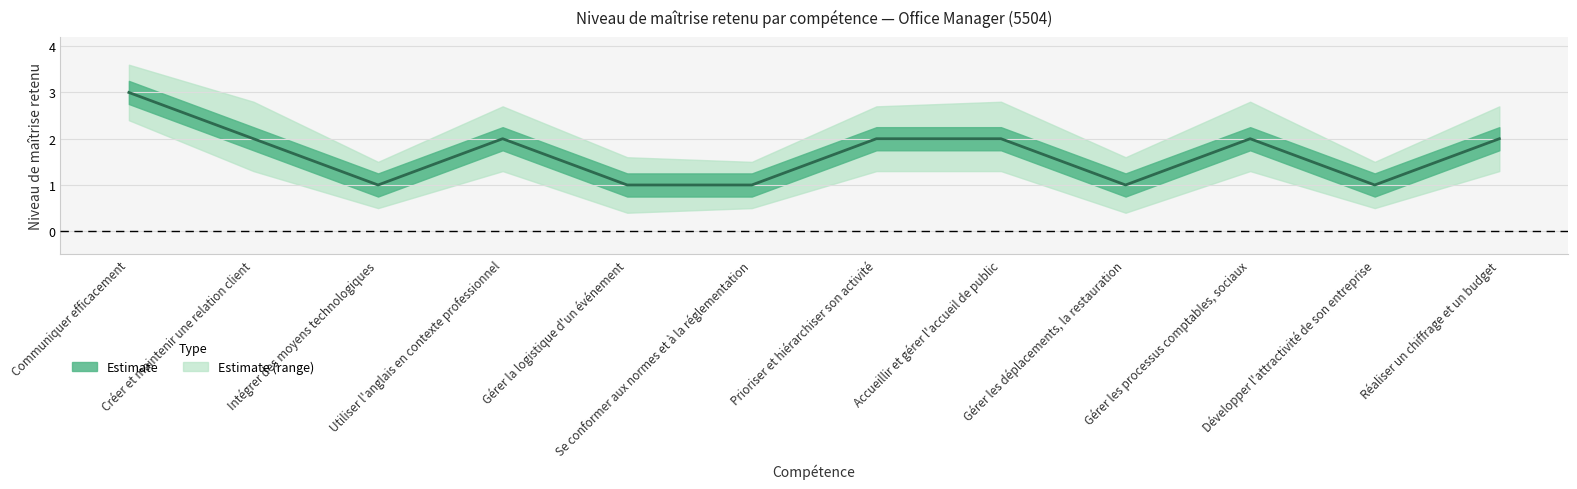

What is the value of the 10th point from the left?

2